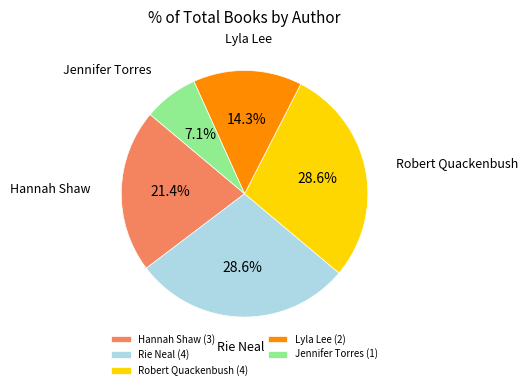

Is there a majority slice in this chart?

No